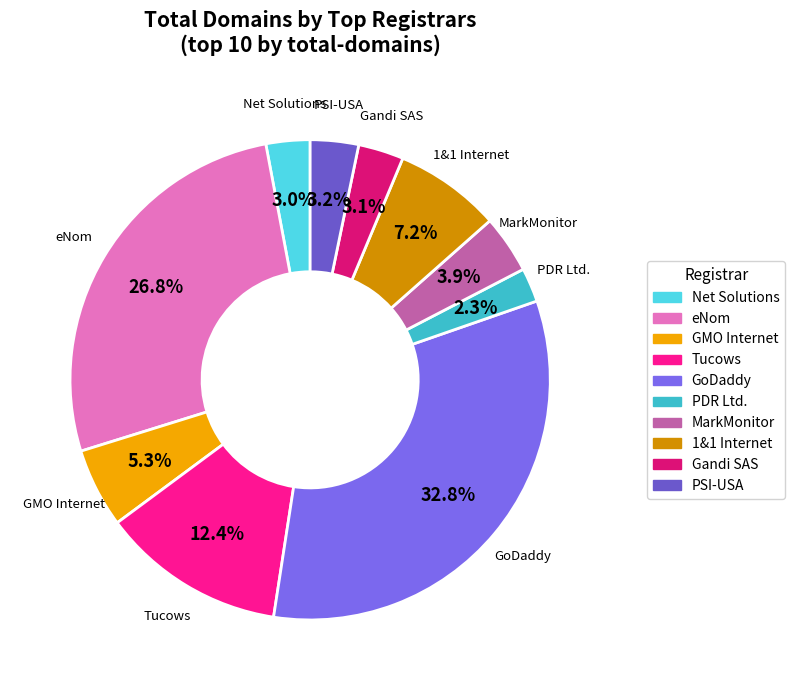

Is there a majority slice in this chart?

No